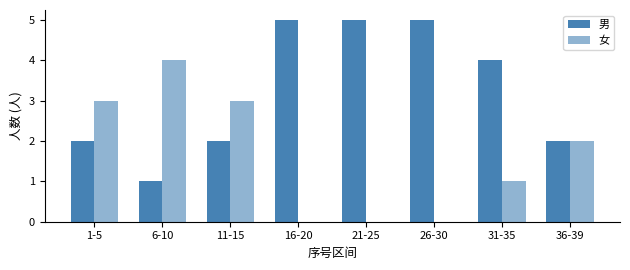

List the series in order of their overall mean, lowest first.

女, 男